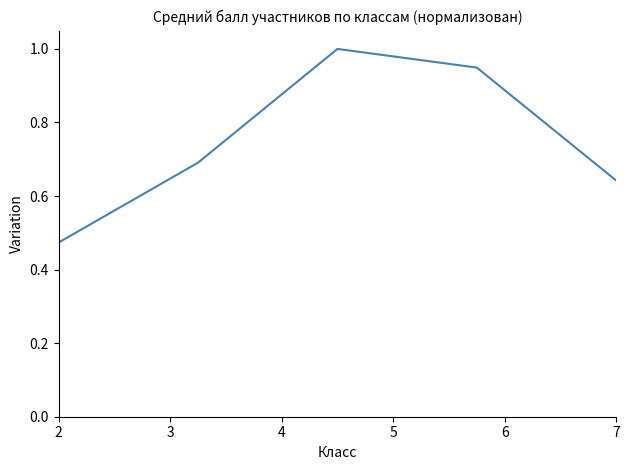

What is the maximum value shown in the chart?

1.0